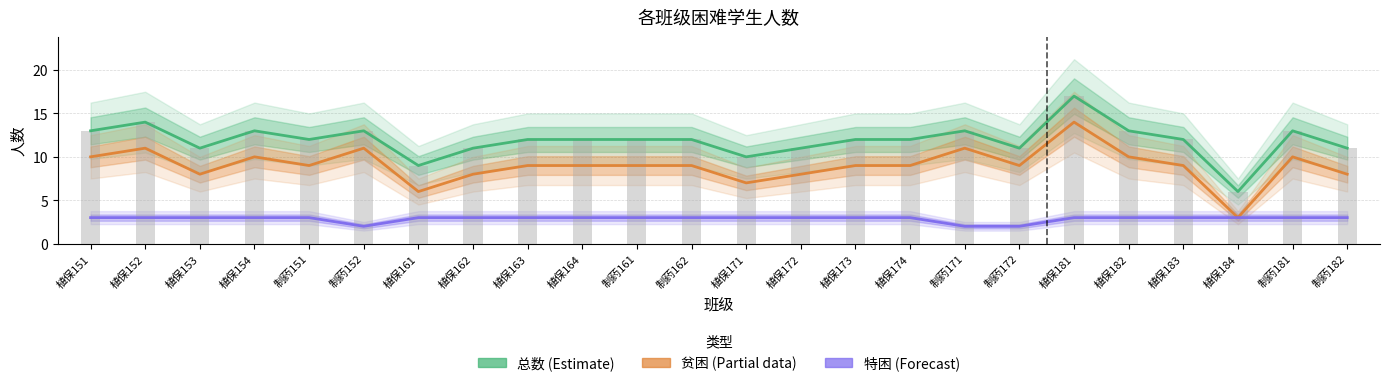

Which category has the highest value in the 总数 (Estimate) series?

植保181